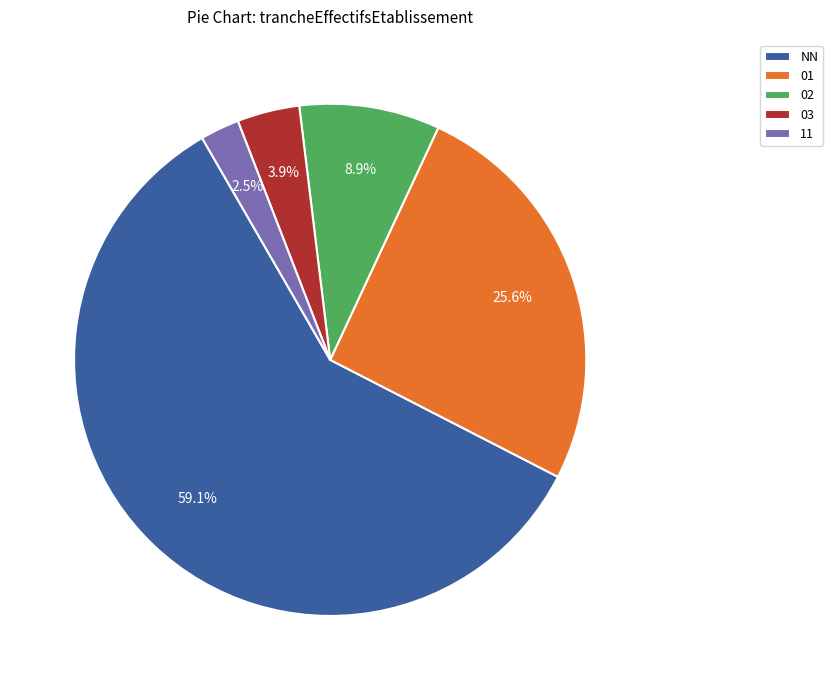

How many slices are in this pie chart?

5